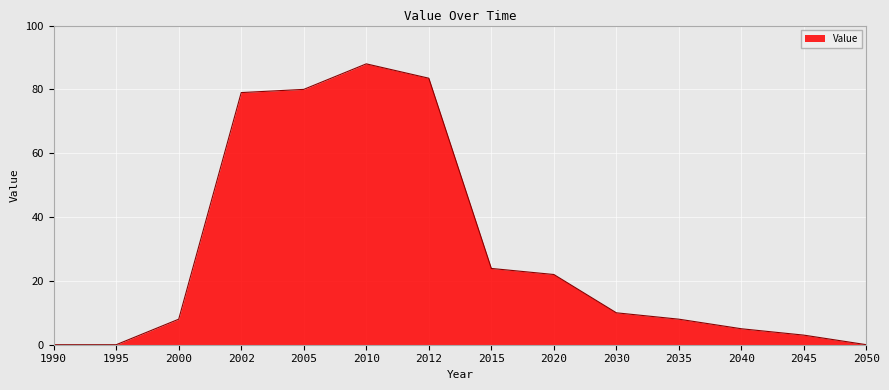

How many lines are shown in the chart?

1